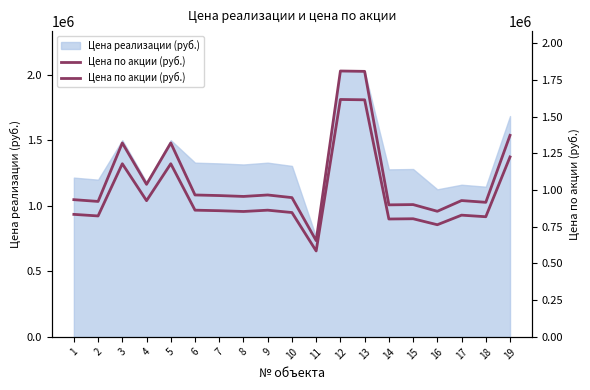

What is the difference between the values at 1 and 17?

6000